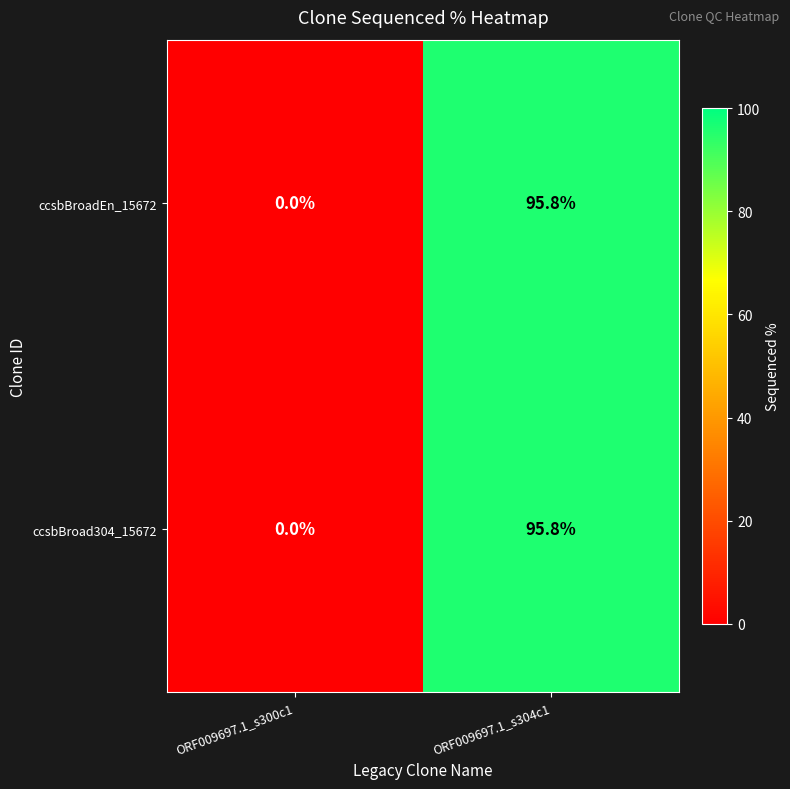

How many series are shown in this chart?

2